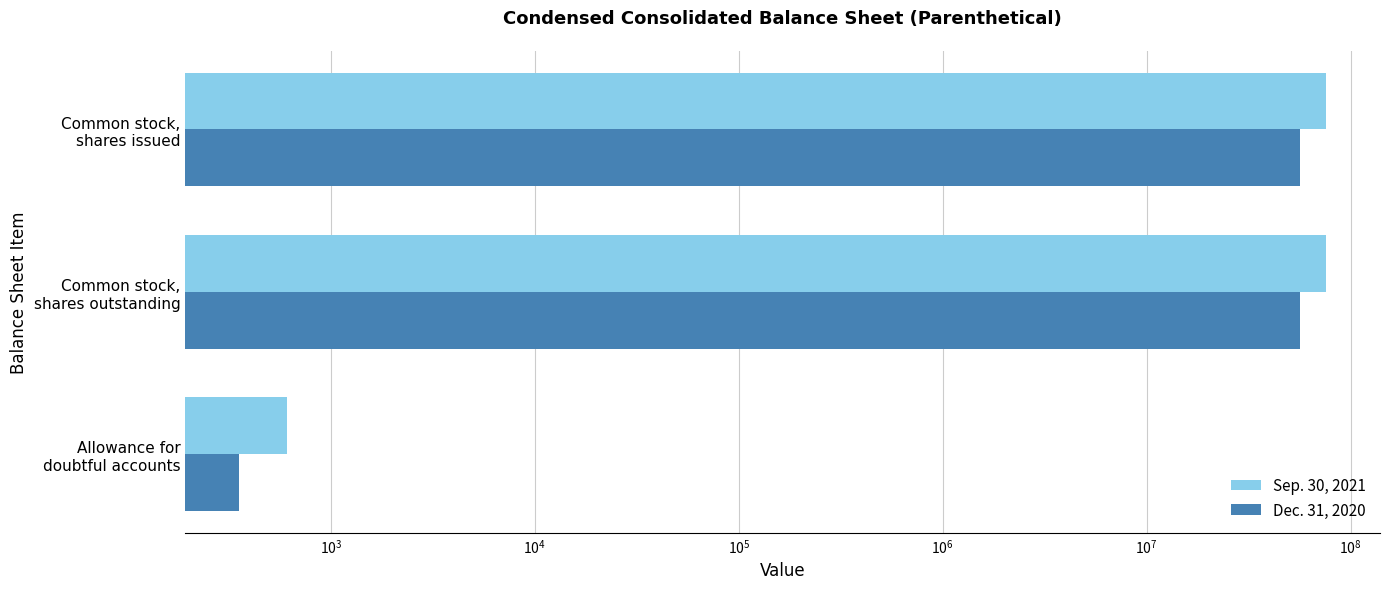

How many groups of bars are there?

3